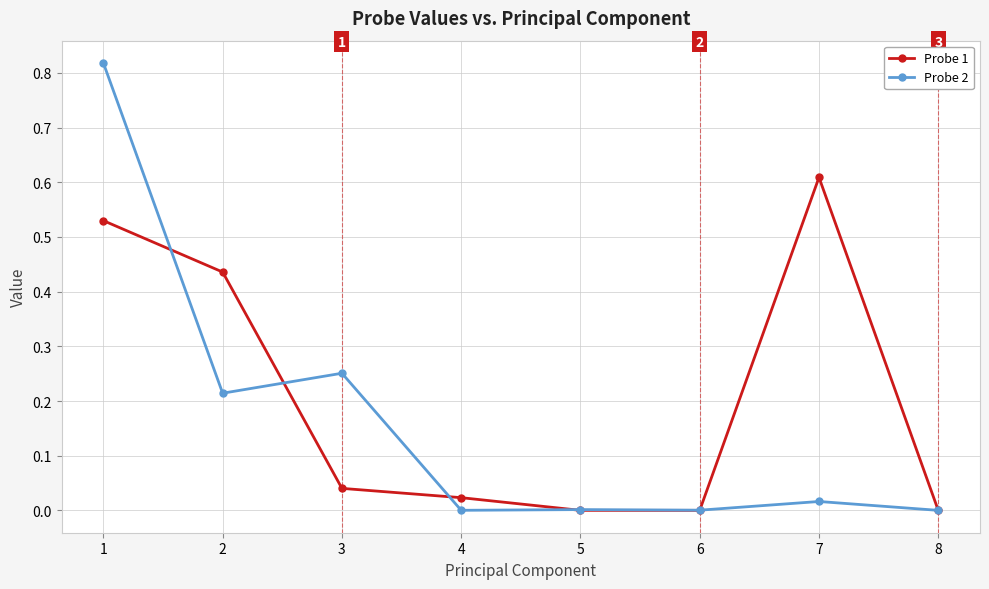

Is the value of Probe 1 at 4 greater than the value of Probe 2 at 1?

No